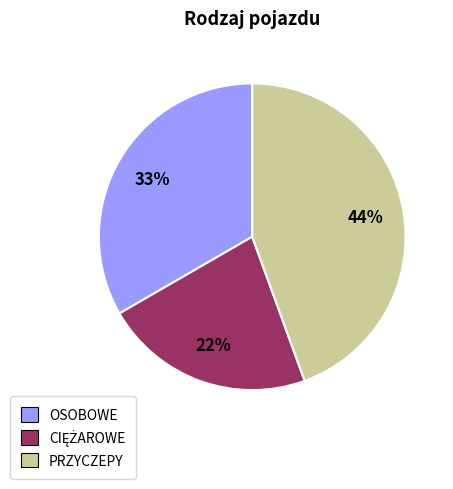

To the nearest percent, what is the combined percentage of OSOBOWE and PRZYCZEPY?

78%